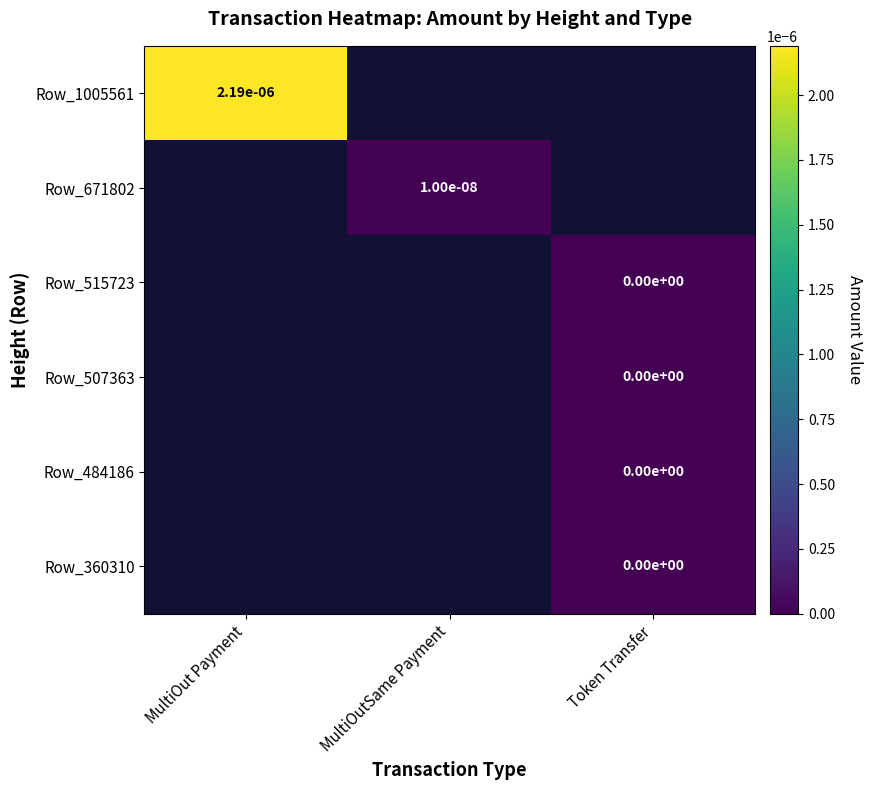

The Row_671802 series shows 0.0 at MultiOutSame Payment. True or false?

True